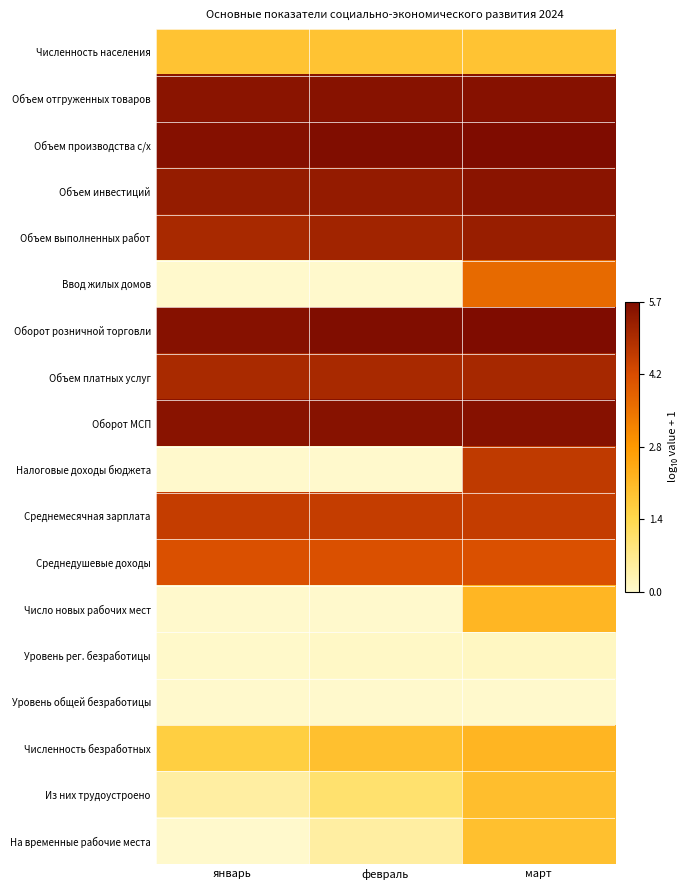

Which has a higher value, февраль or январь?

февраль